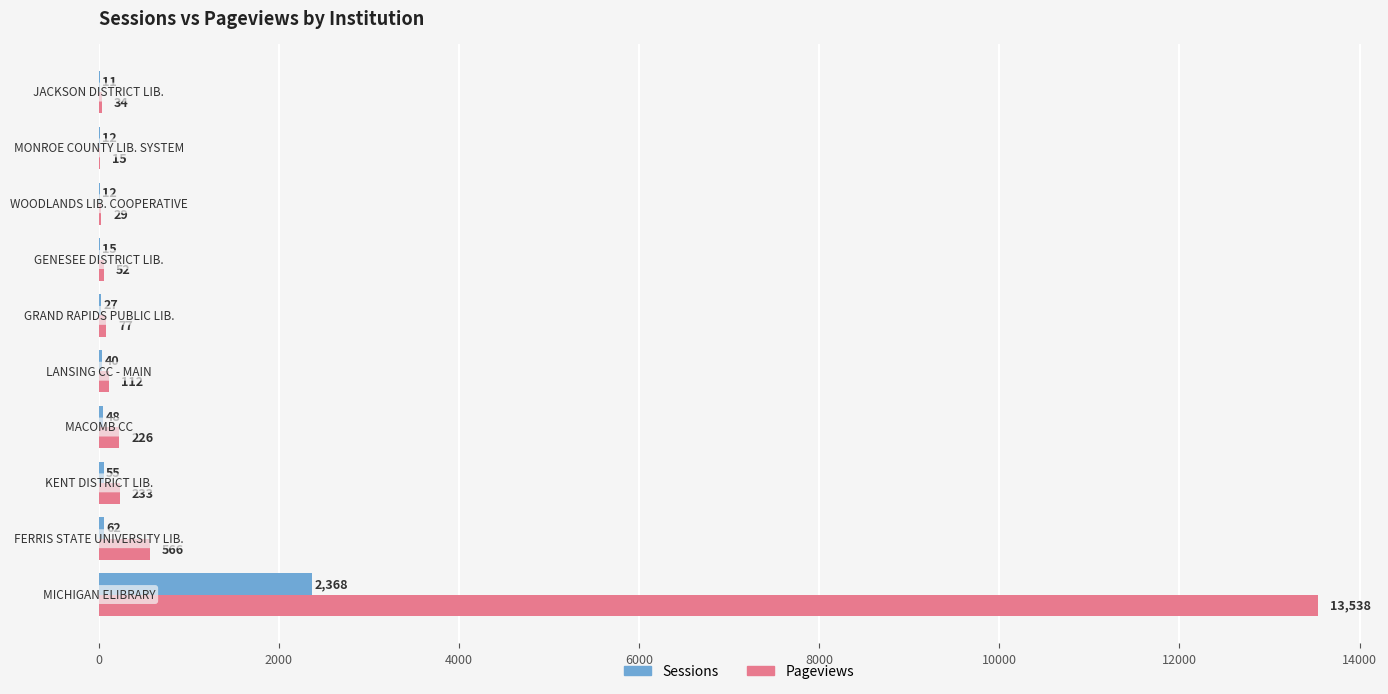

What is the greatest value displayed?

13538